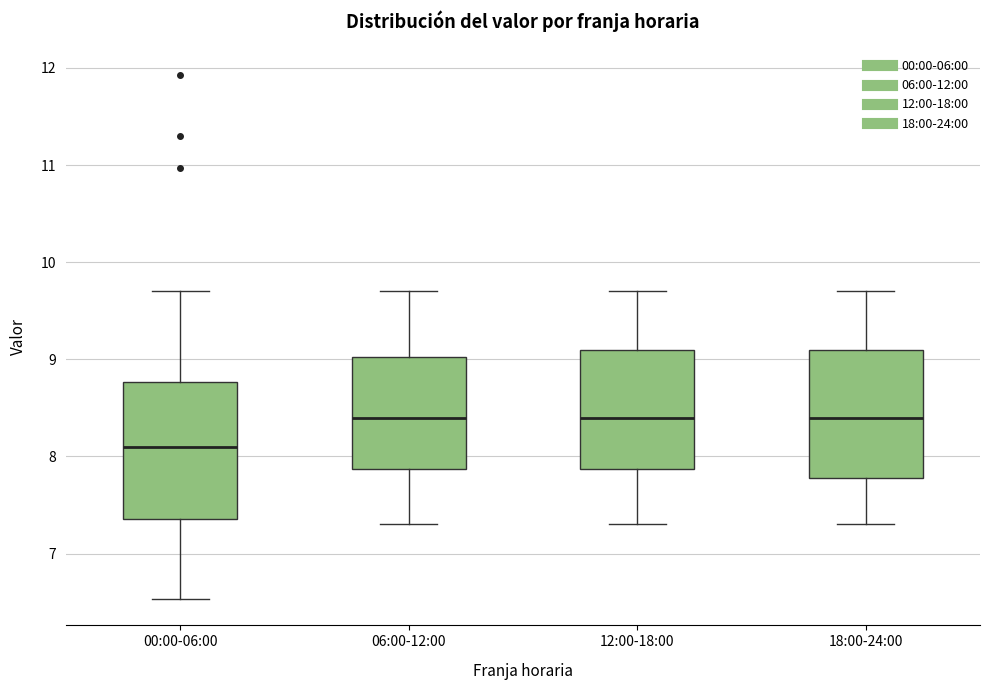

Where does the median line of the box for 06:00-12:00 sit on the y-axis? The values are not printed on the chart, so give them approximately, as read against the axis.

8.4